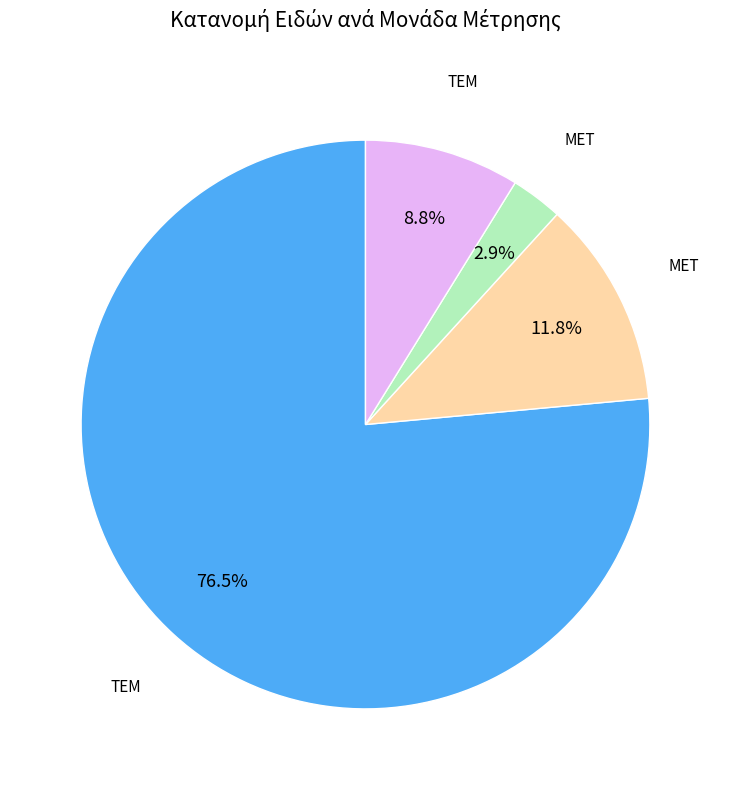

What is the smallest slice in the pie chart?

MET